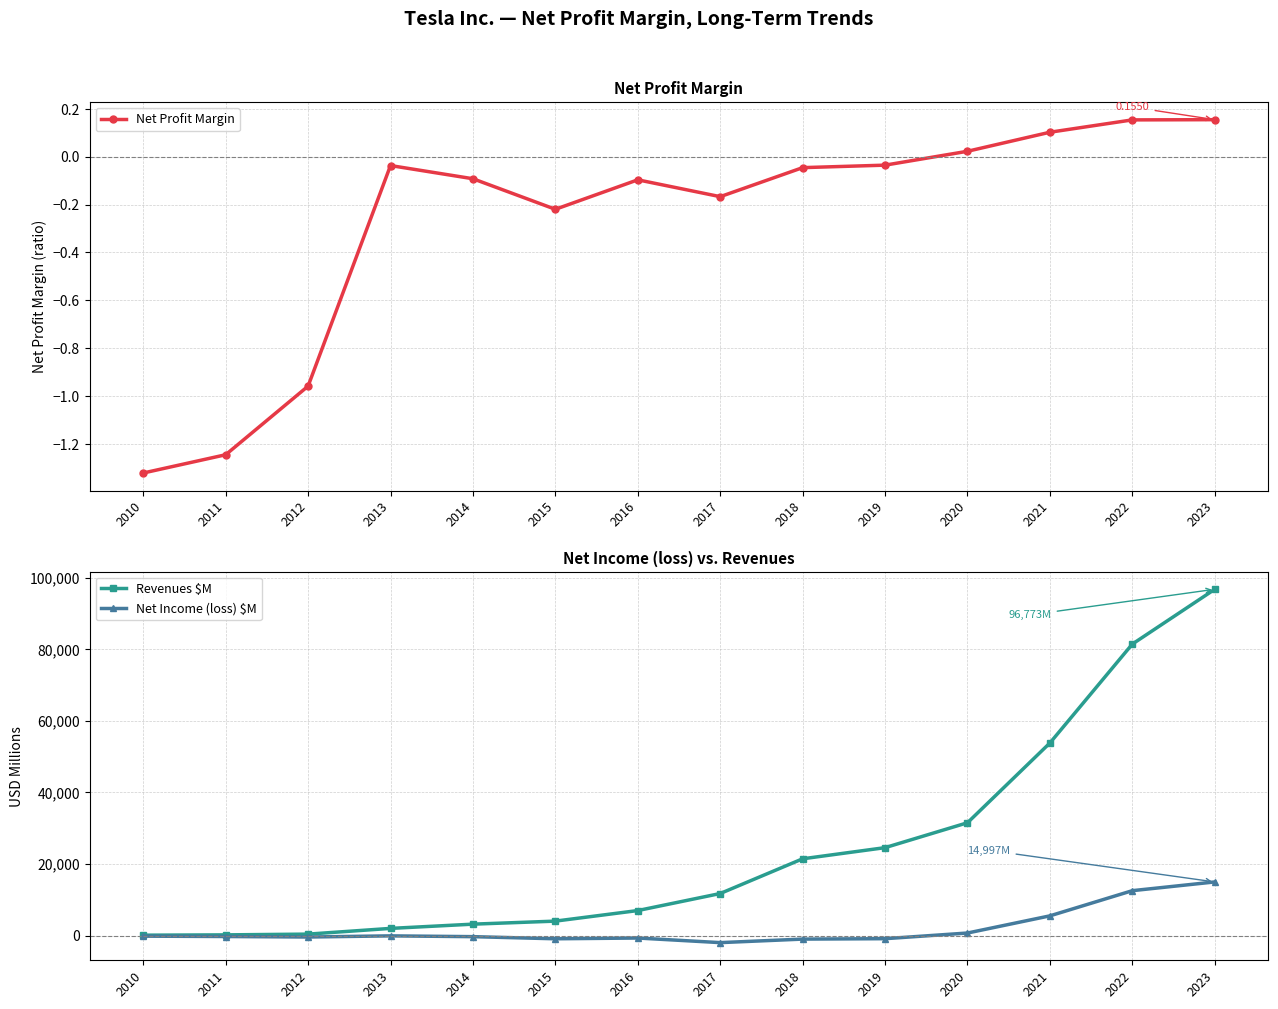

At how many categories does at least one series exceed 90015?

1